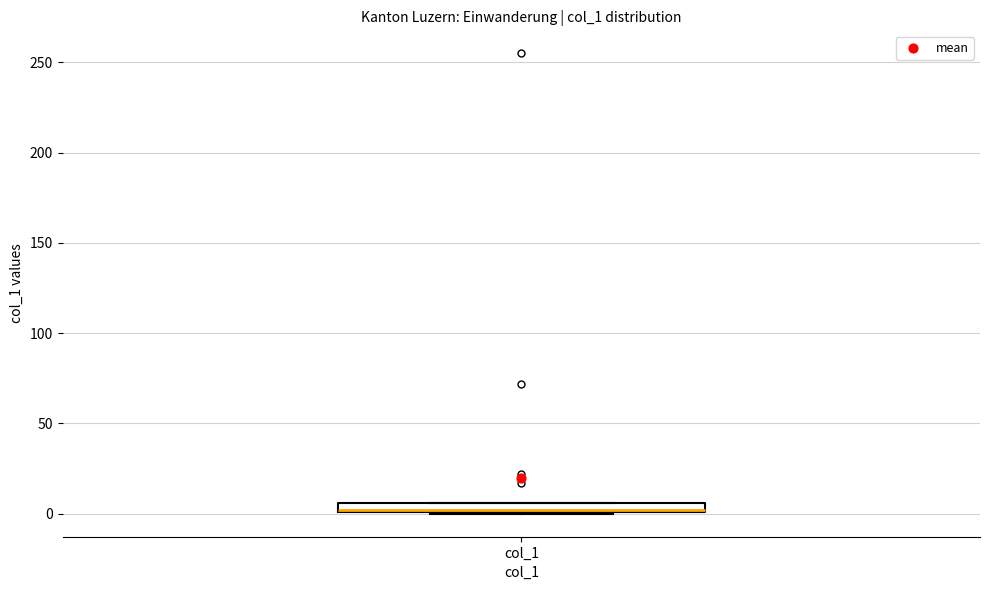

Where is the lower edge of the box for col_1 on the y-axis? The values are not printed on the chart, so give them approximately, as read against the axis.

0